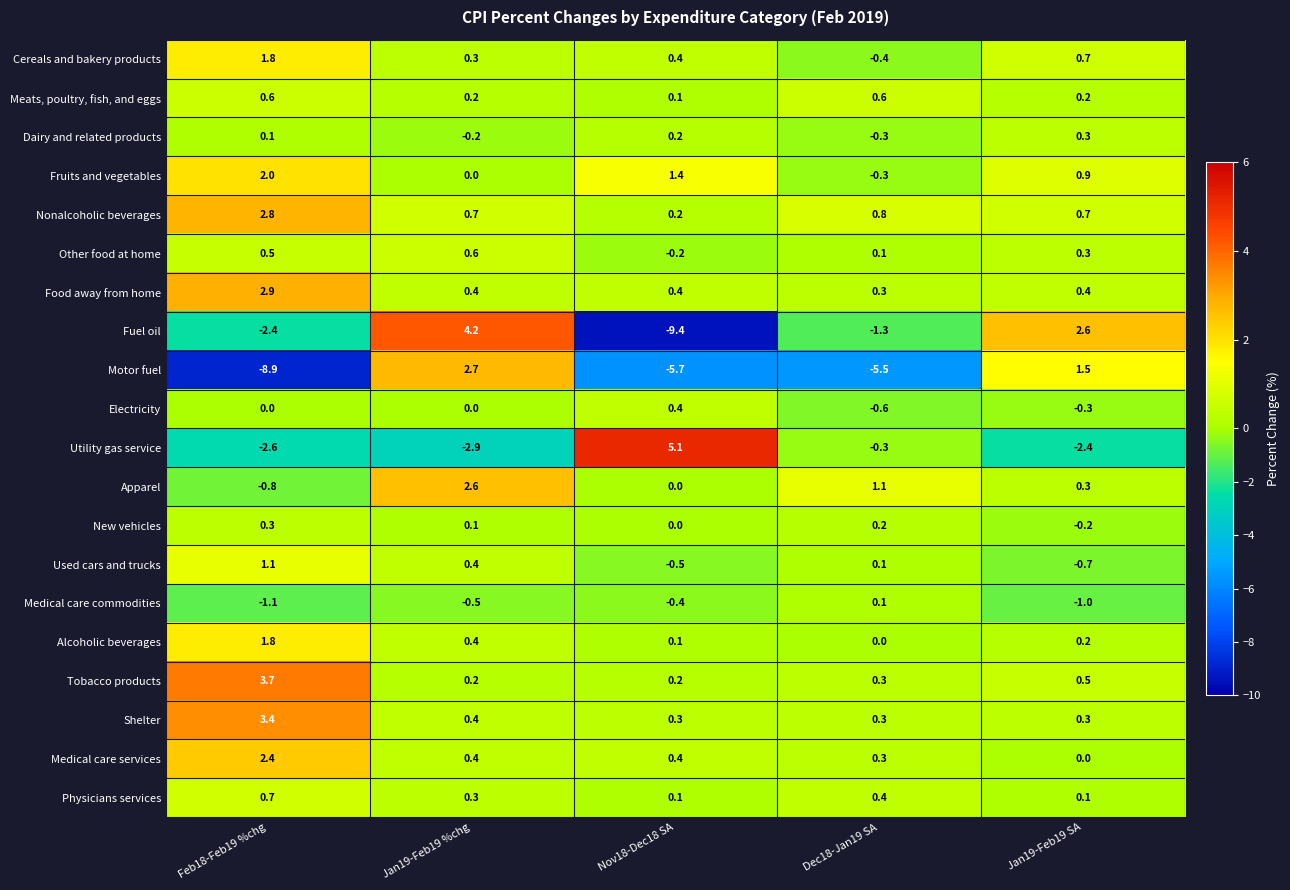

Is the value of Fruits and vegetables at Feb18-Feb19 %chg greater than the value of Meats, poultry, fish, and eggs at Jan19-Feb19 %chg?

Yes